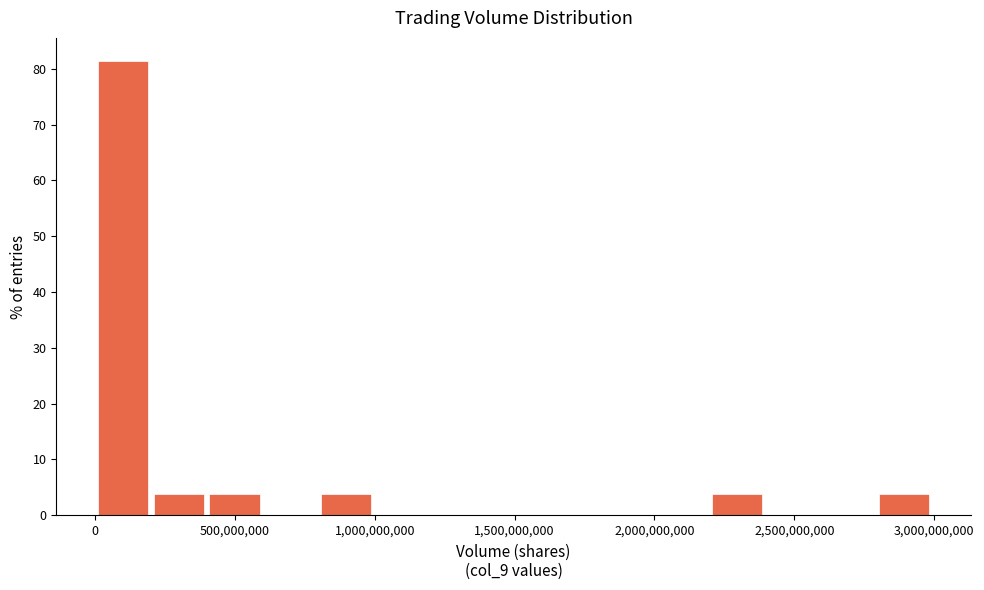

Around what value on the x-axis is the tallest bar? Give the approximate position of its centre, as read against the axis.

100000000